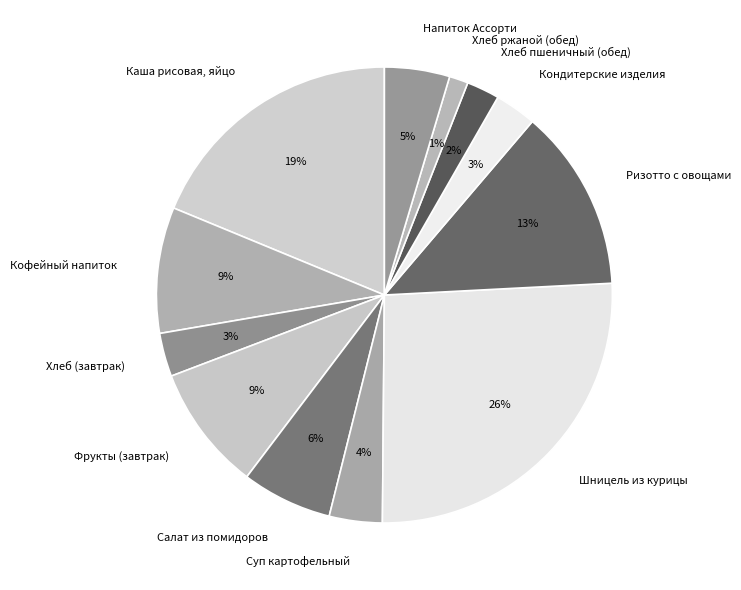

How many slices are in this pie chart?

12